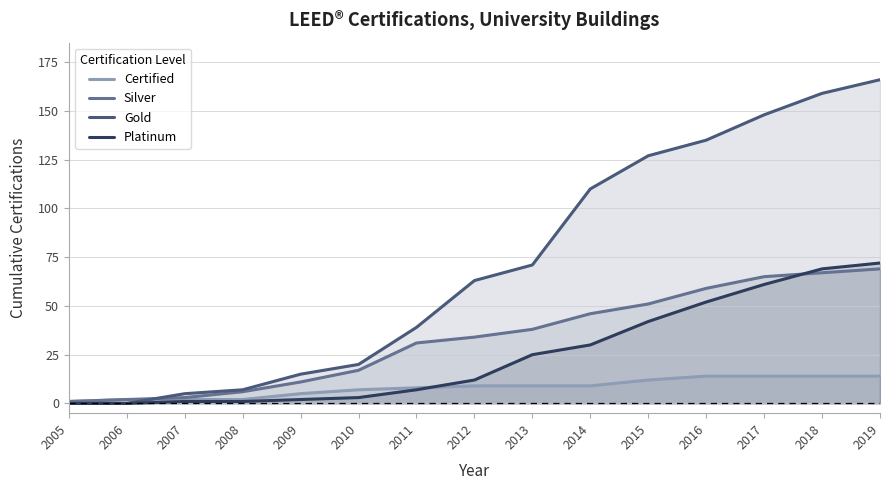

Is the value of Certified at 2018 greater than the value of Platinum at 2008?

Yes